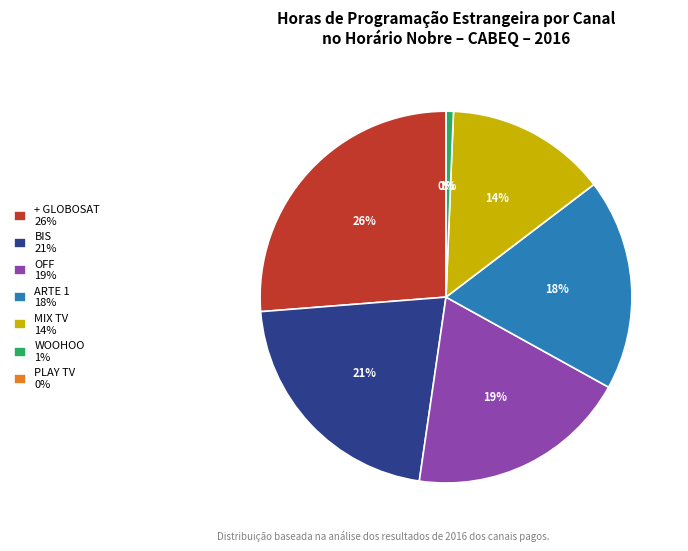

To the nearest percent, what is the average slice percentage?

14%